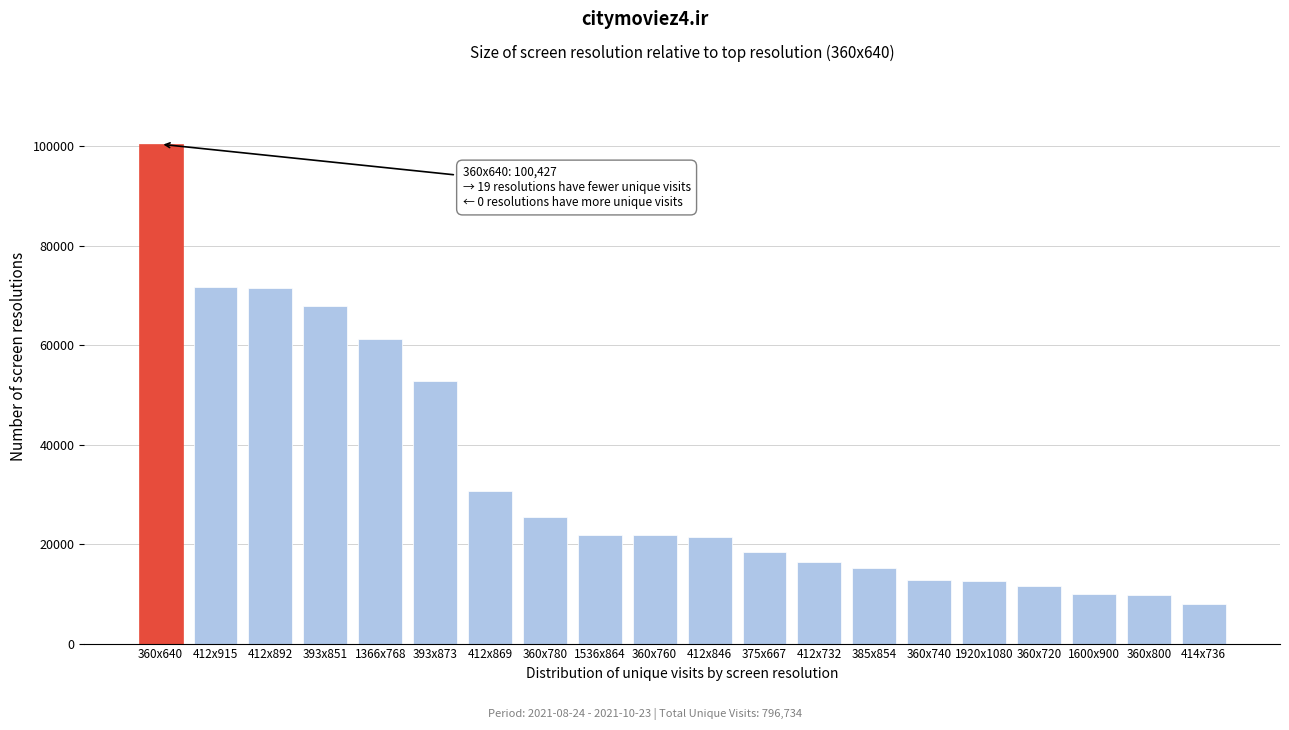

What is the greatest value displayed?

100427